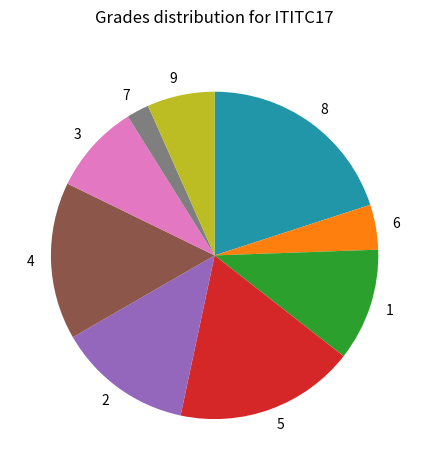

True or false: 8 accounts for 9% of the total.

False